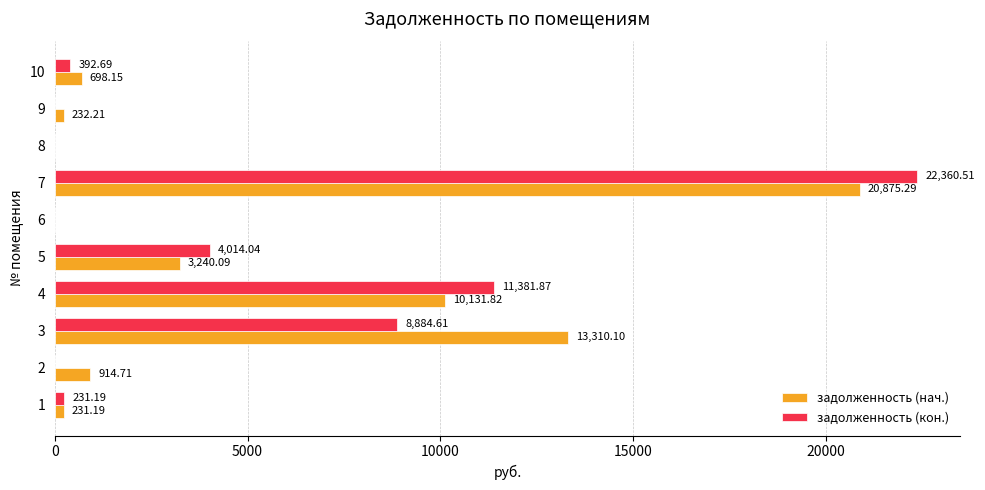

What is the sum of the задолженность (нач.) values at 9 and 5?

3472.3